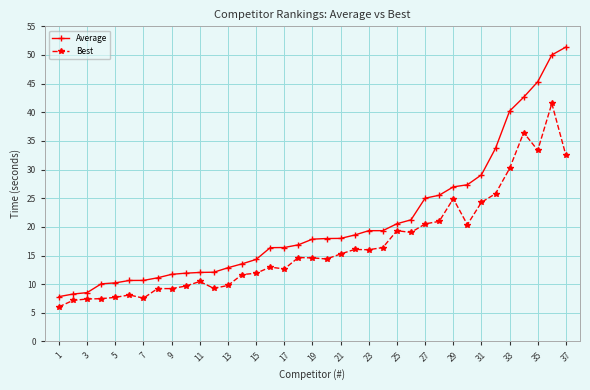

What is the difference between the second highest and second lowest values in the Average series?

41.7